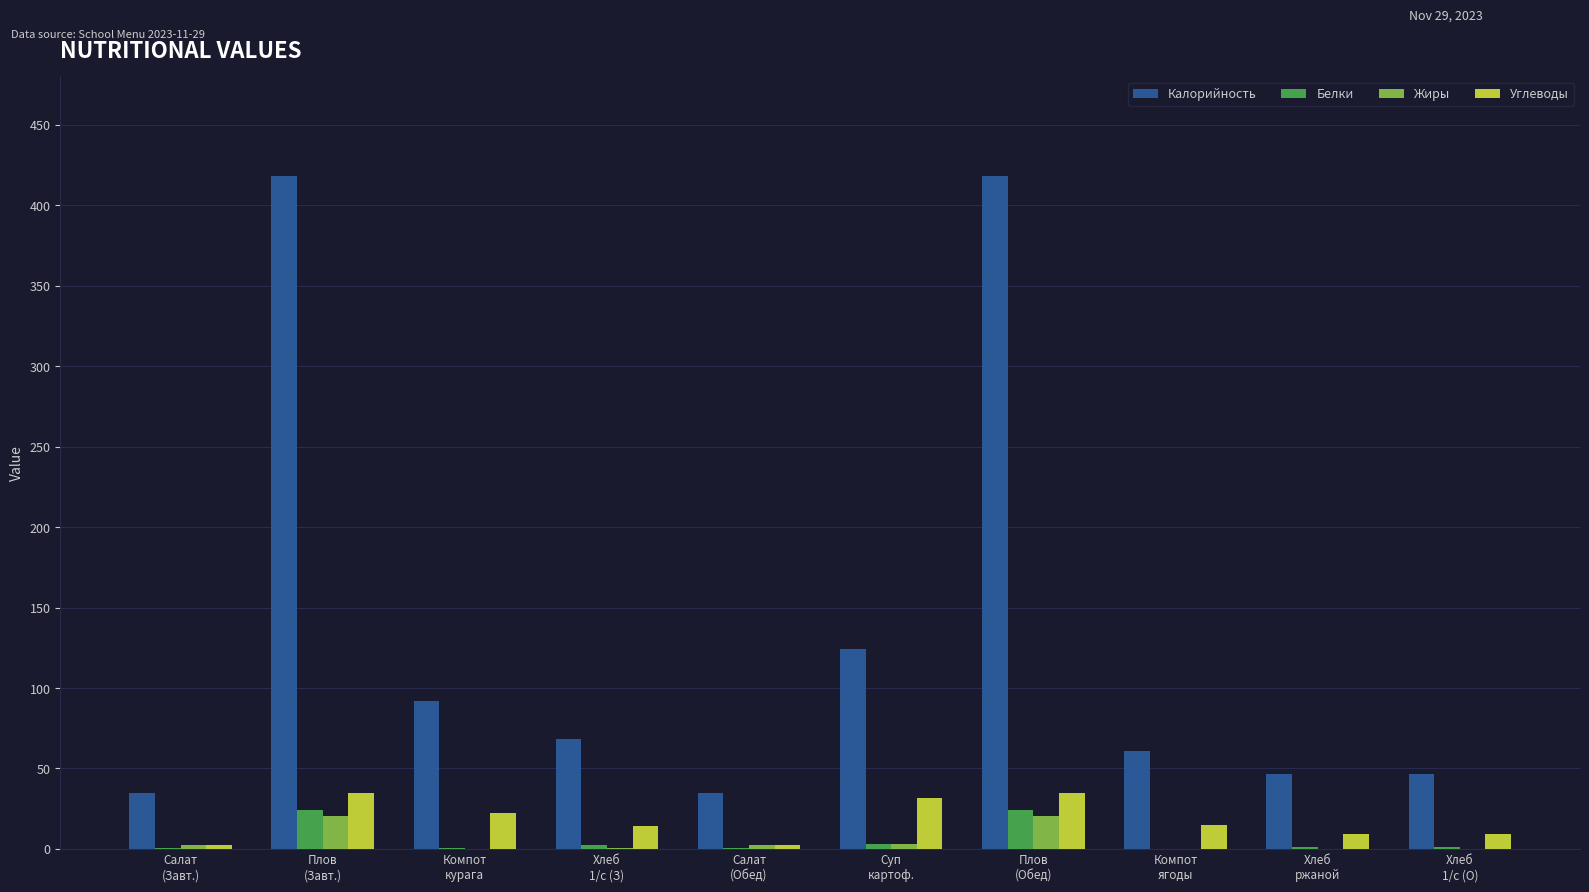

How many groups of bars are there?

10